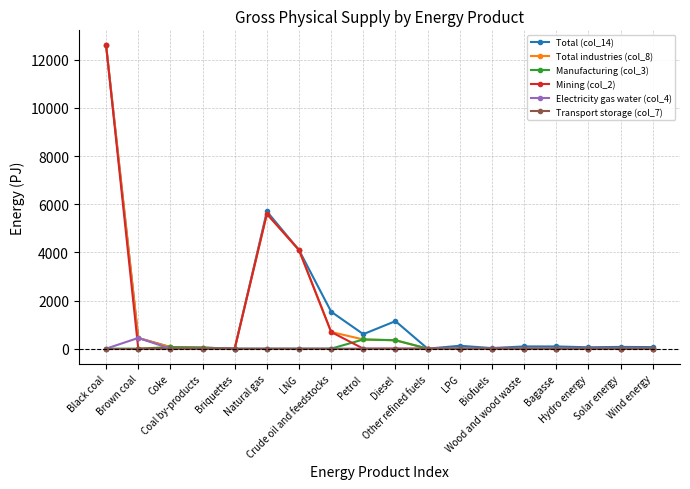

How many lines are shown in the chart?

6